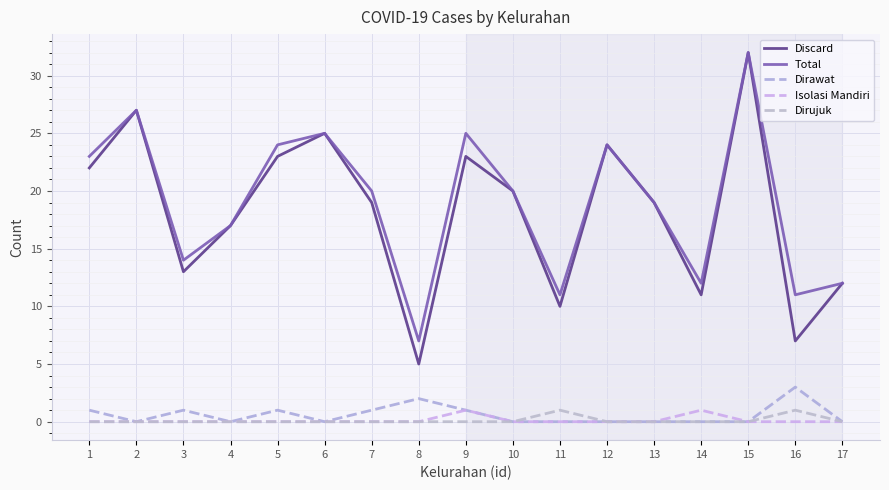

Between 8 and 4, which is larger?

4